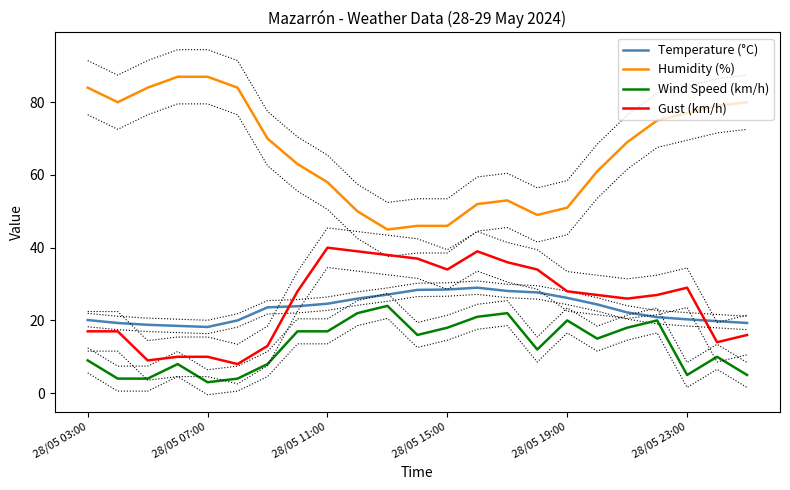

Does the chart have visible grid lines?

No